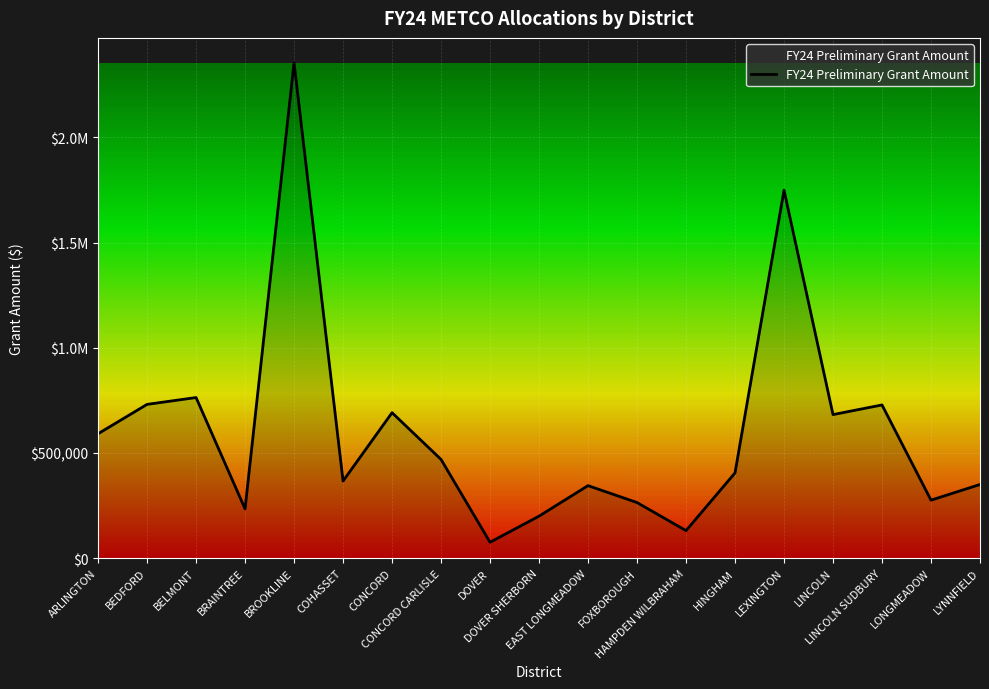

Does the chart display data point markers on the line(s)?

No